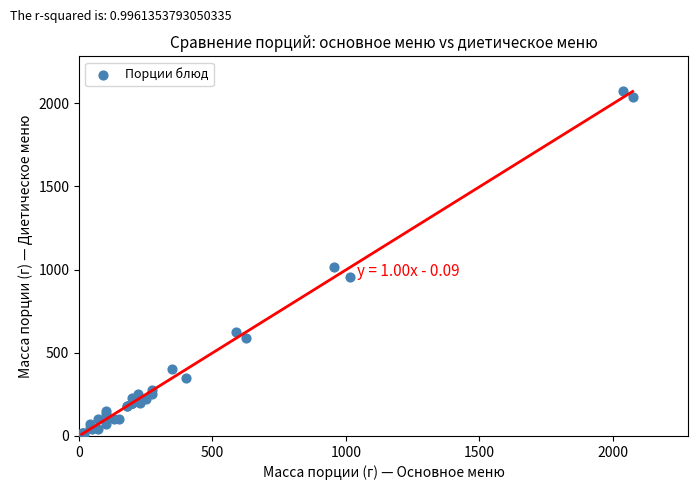

What Y value in the scatter plot is closest to 1042?

1015